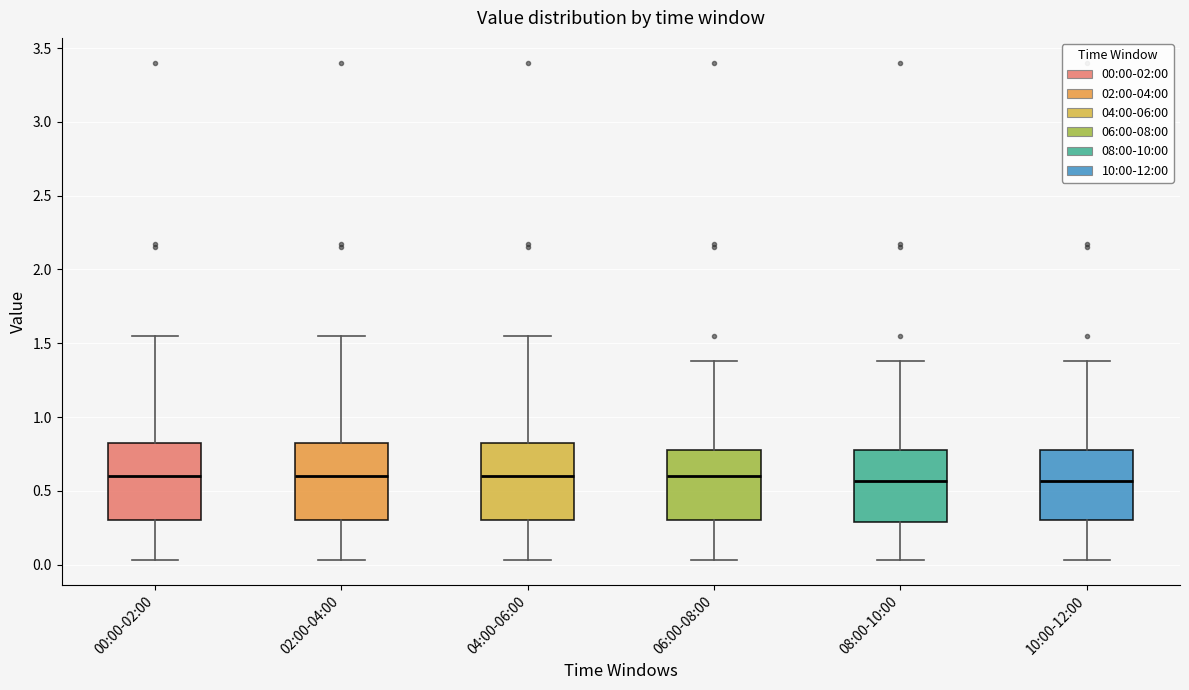

Reading left to right, read every box against the y-axis: the position of its median line, the range the box covers, and the ends of its whiskers. The values are not printed on the chart, so give them approximately, as read against the axis.

00:00-02:00: median 0.60, box 0.30 to 0.85, whiskers 0.05 to 1.55
02:00-04:00: median 0.60, box 0.30 to 0.85, whiskers 0.05 to 1.55
04:00-06:00: median 0.60, box 0.30 to 0.85, whiskers 0.05 to 1.55
06:00-08:00: median 0.60, box 0.30 to 0.80, whiskers 0.05 to 1.40
08:00-10:00: median 0.55, box 0.30 to 0.80, whiskers 0.05 to 1.40
10:00-12:00: median 0.55, box 0.30 to 0.80, whiskers 0.05 to 1.40